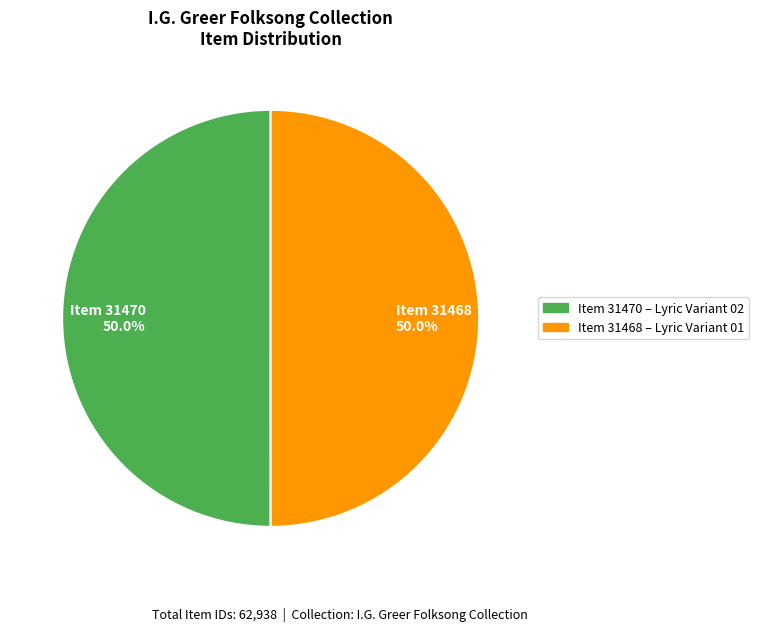

Combined, do Item 31470 50.0% and Item 31468 50.0% account for over 50%?

Yes